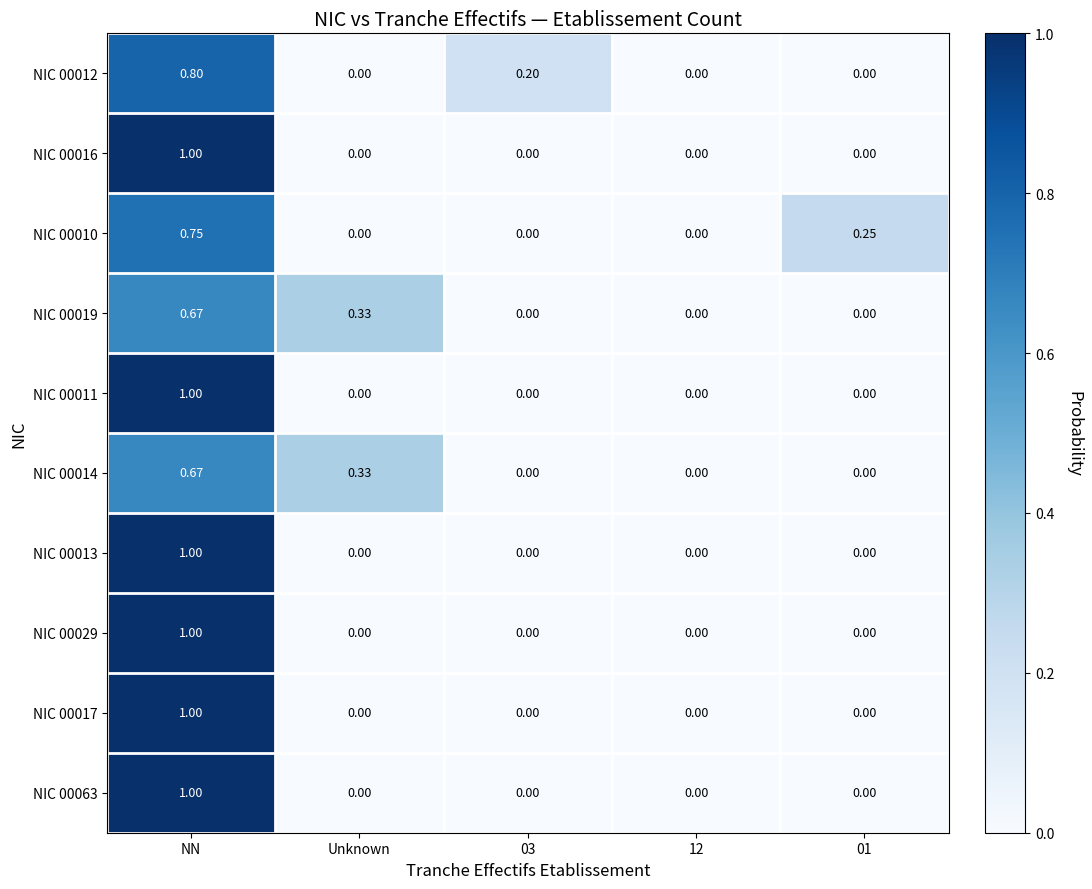

At which category does the chart reach its peak across all series?

NN